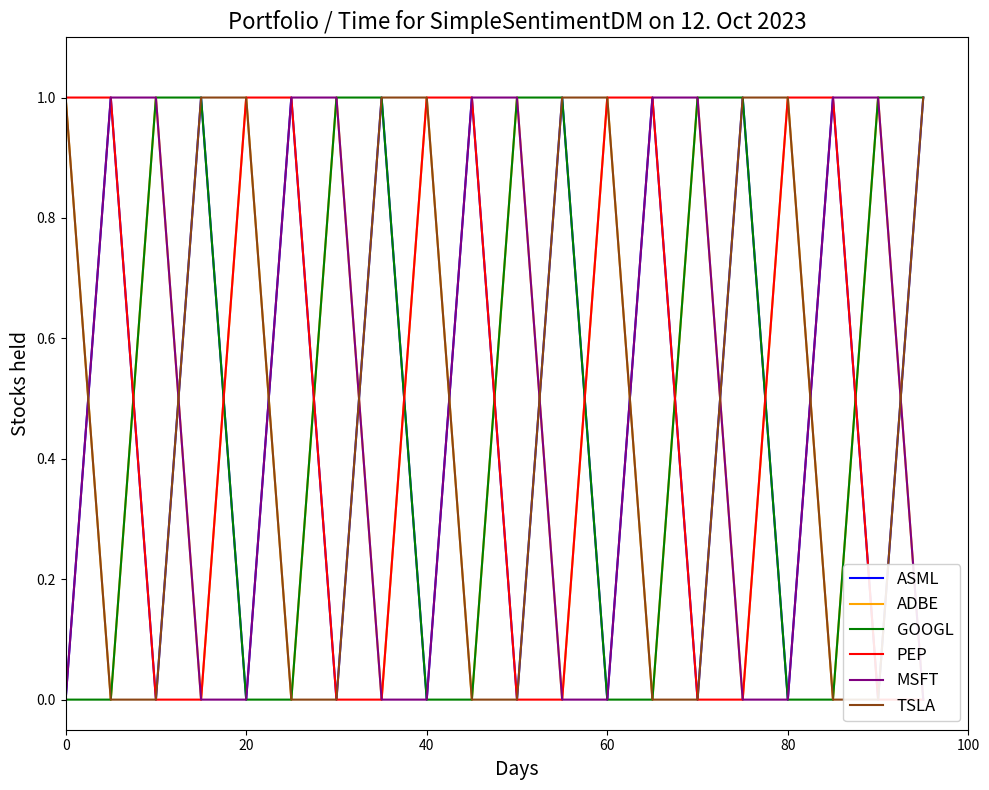

What is the difference between the maximum and minimum values in the 800mフリーリレー series?

1